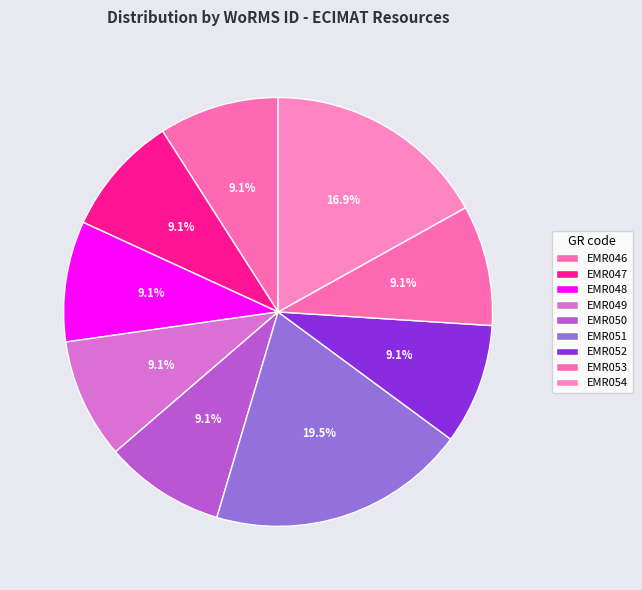

Combined, do EMR053 and EMR047 account for over 50%?

No